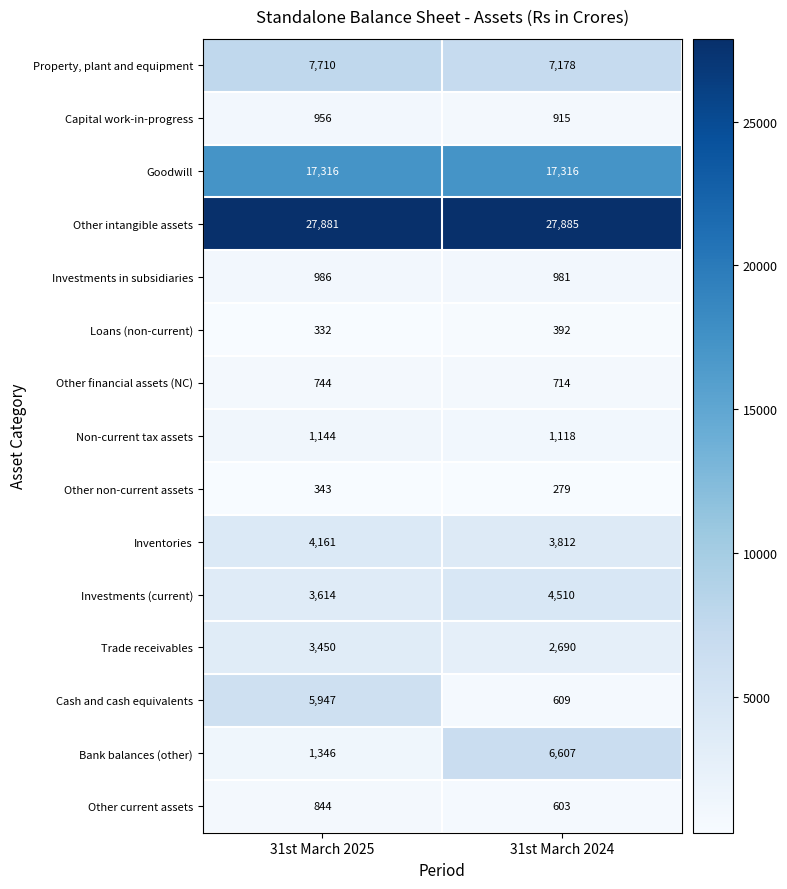

Where is Other intangible assets nearest to the value 27883?

31st March 2025